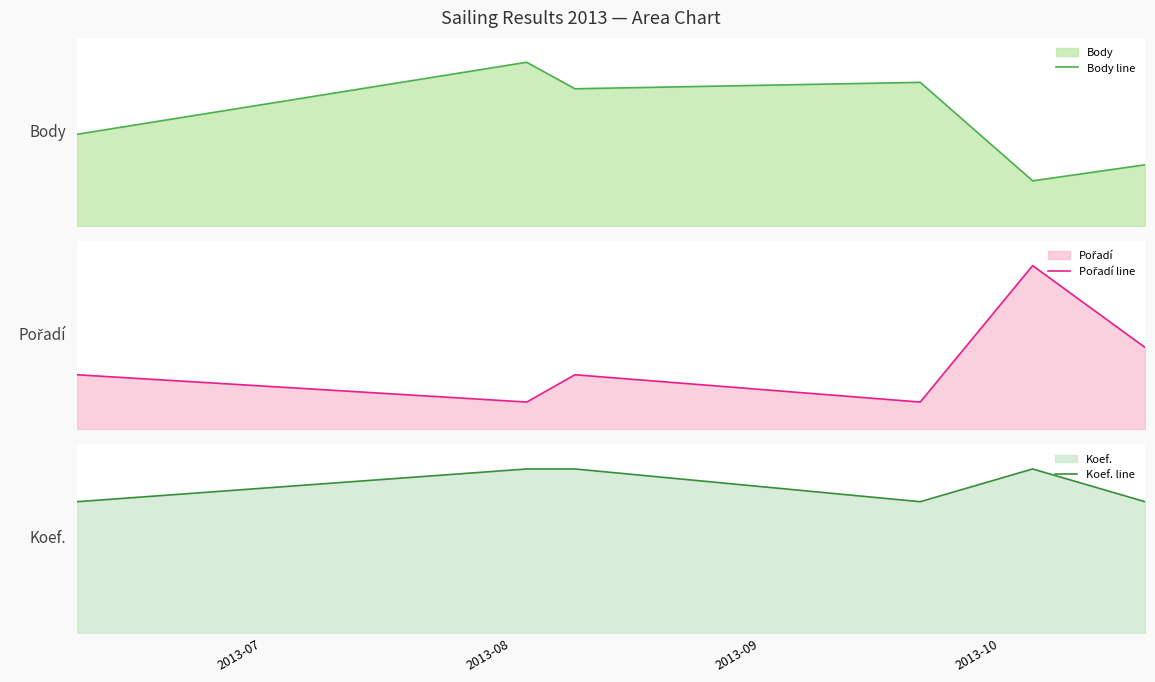

List the series in order of their peak value, lowest first.

Koef. line, Pořadí line, Body line